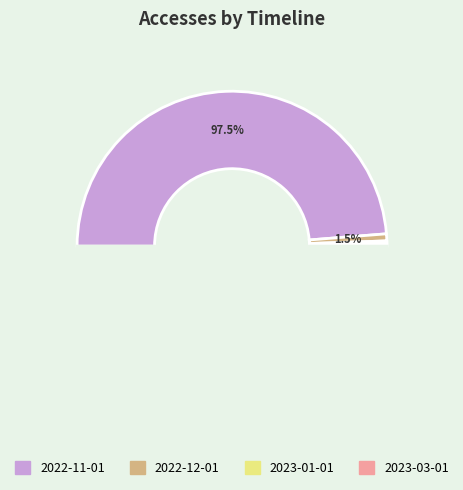

Which category accounts for the majority?

2022-11-01